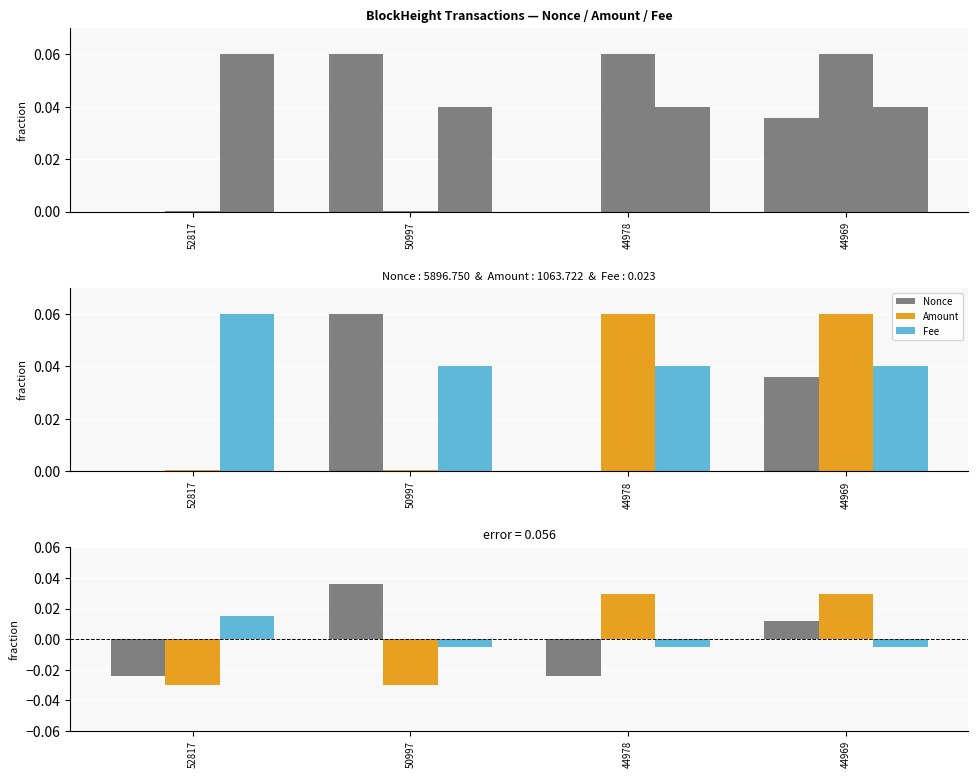

At 44978, list the series in order from smallest to largest.

Nonce, Fee, Amount